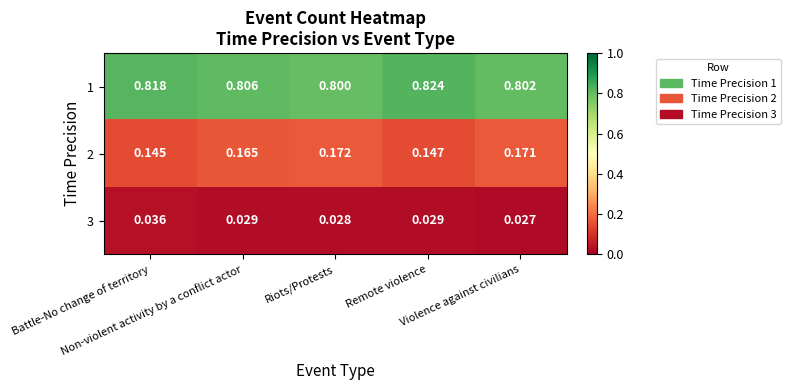

How many series are shown in this chart?

3